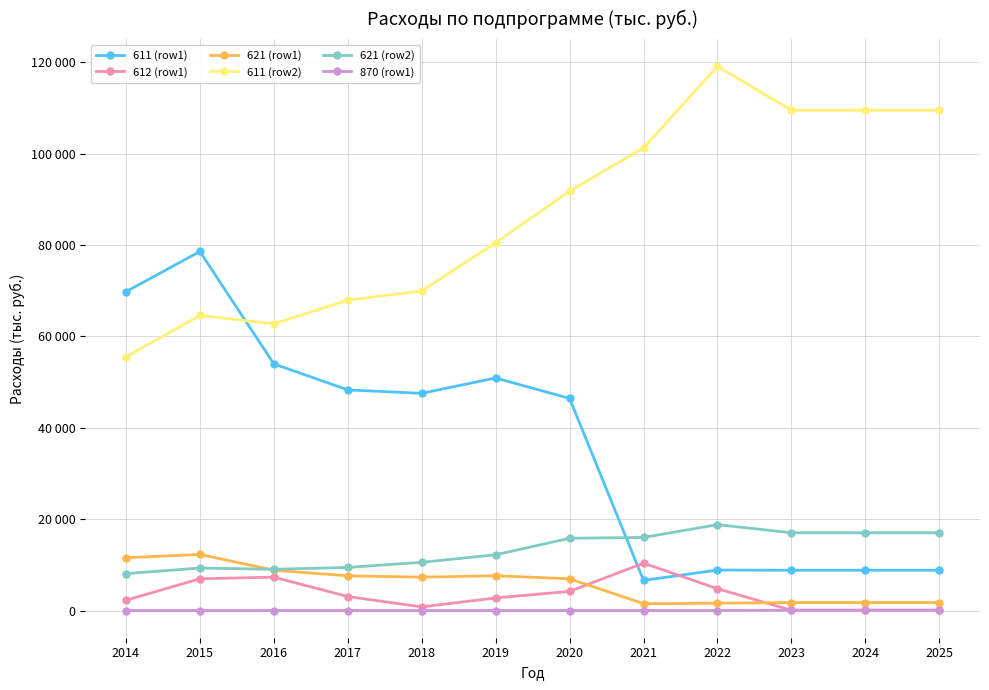

True or false: 611 (row1) and 621 (row2) intersect in this chart.

True